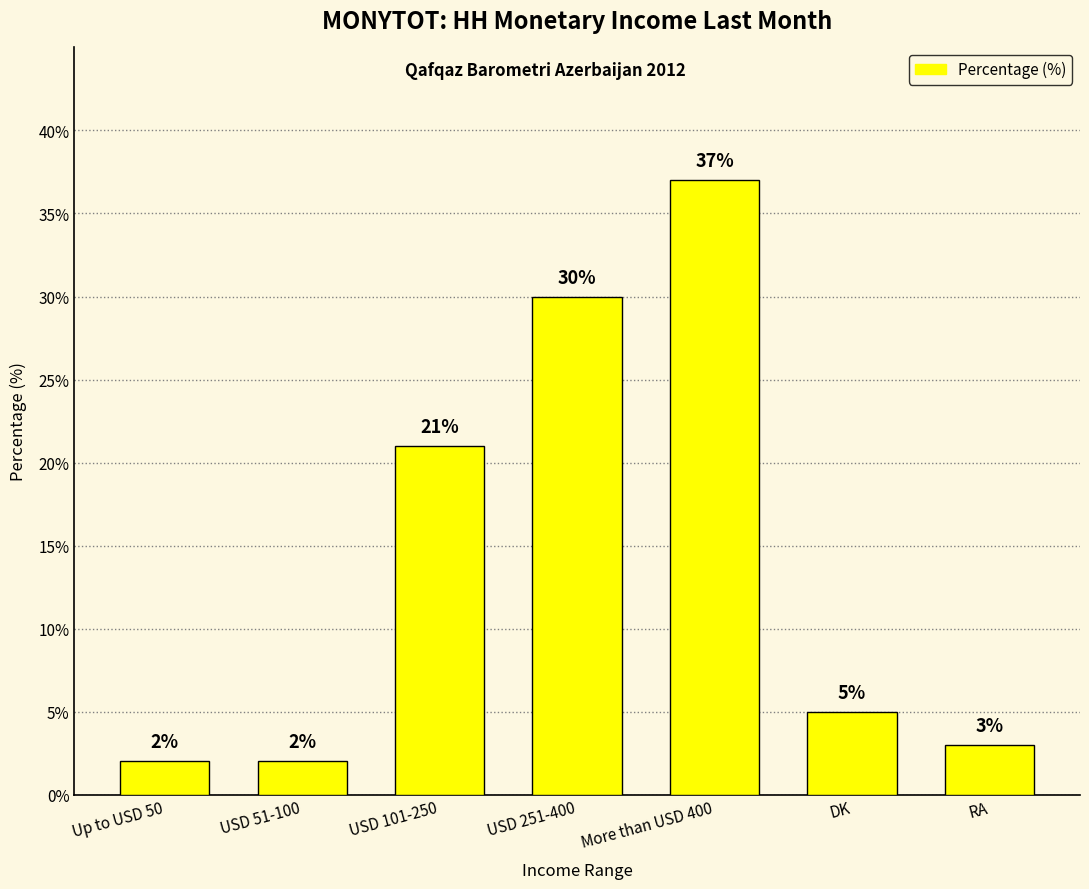

What position from the left is Up to USD 50?

1